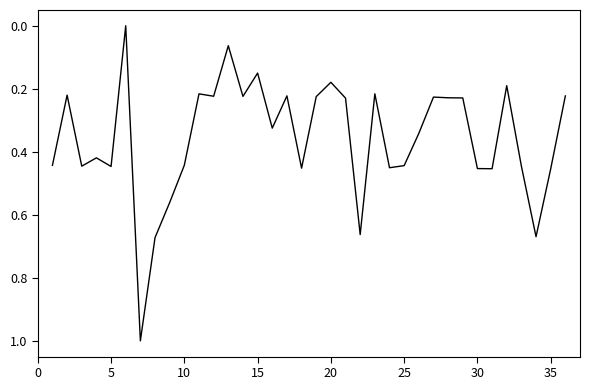

How many lines are shown in the chart?

1